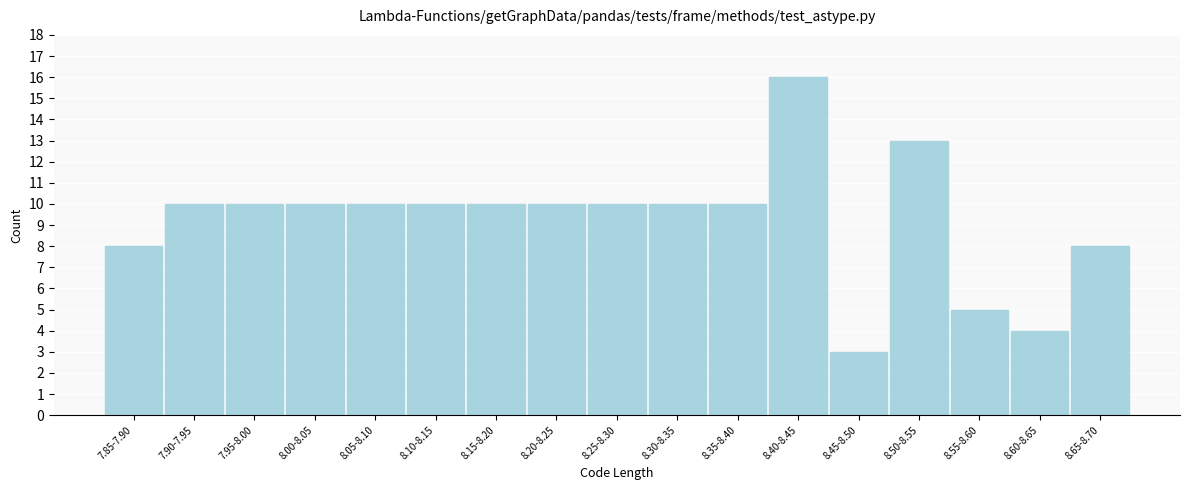

Reading right to left, what are all the values shown in this chart?

8	4	5	13	3	16	10	10	10	10	10	10	10	10	10	10	8